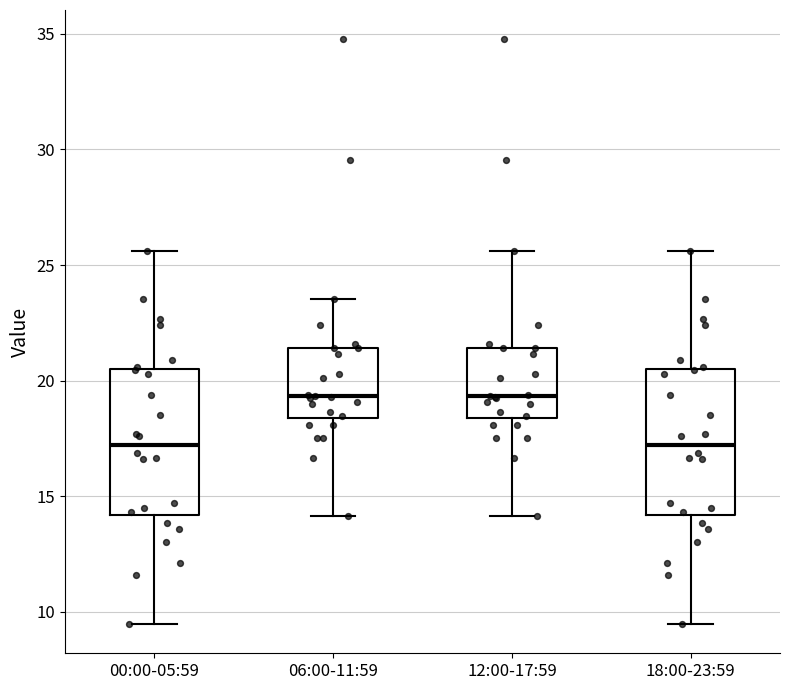

Reading left to right, transcribe this box plot: for each box, give where its median line is, the range the box spans, and where its two whiskers end, as read against the y-axis. The values are not printed on the chart, so give them approximately, as read against the axis.

00:00-05:59: median 17.0, box 14.0 to 20.5, whiskers 9.5 to 25.5
06:00-11:59: median 19.5, box 18.5 to 21.5, whiskers 14.0 to 23.5
12:00-17:59: median 19.5, box 18.5 to 21.5, whiskers 14.0 to 25.5
18:00-23:59: median 17.0, box 14.0 to 20.5, whiskers 9.5 to 25.5